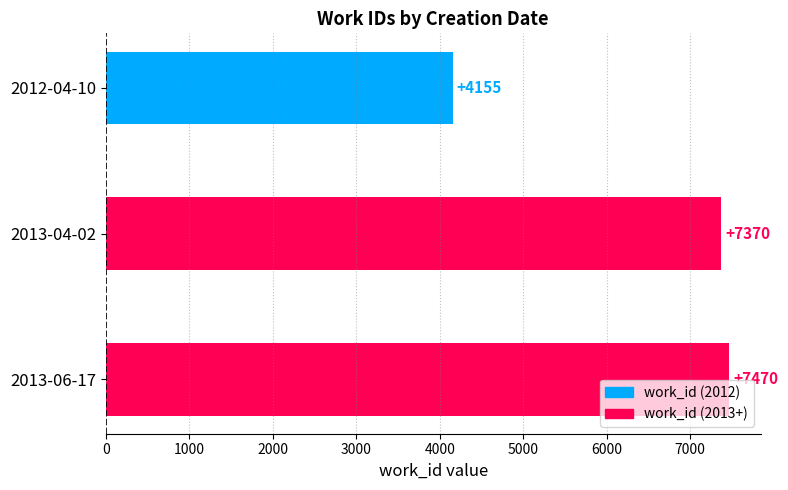

Where is the data nearest to the value 5812?

2013-04-02